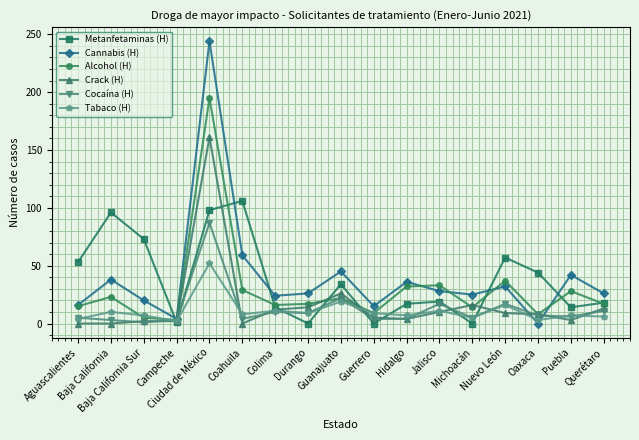

List the series in order of their peak value, lowest first.

Tabaco (H), Cocaína (H), Metanfetaminas (H), Crack (H), Alcohol (H), Cannabis (H)